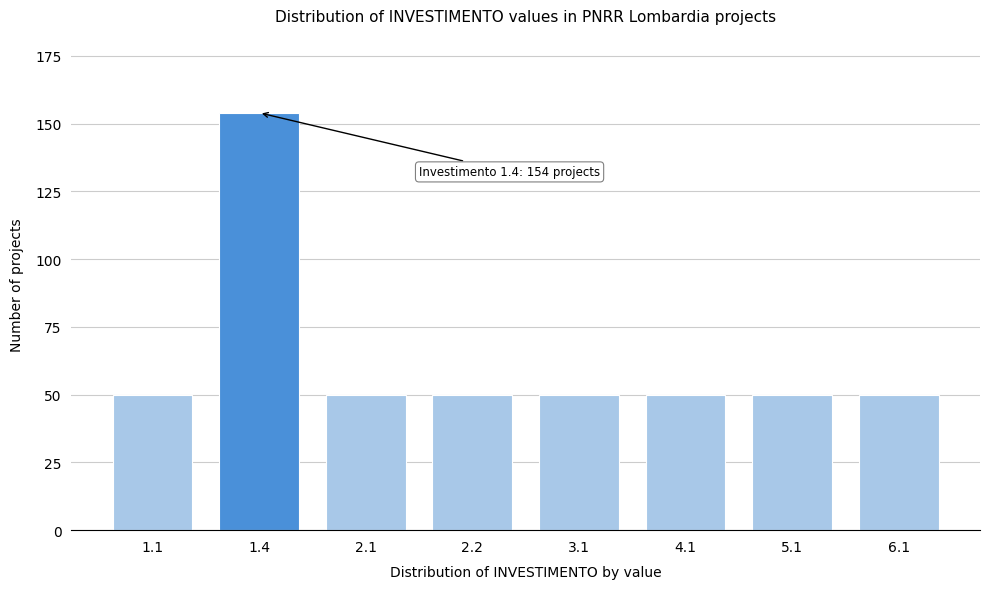

Reading right to left, extract all data points from this chart.

6.1=50	5.1=50	4.1=50	3.1=50	2.2=50	2.1=50	1.4=154	1.1=50